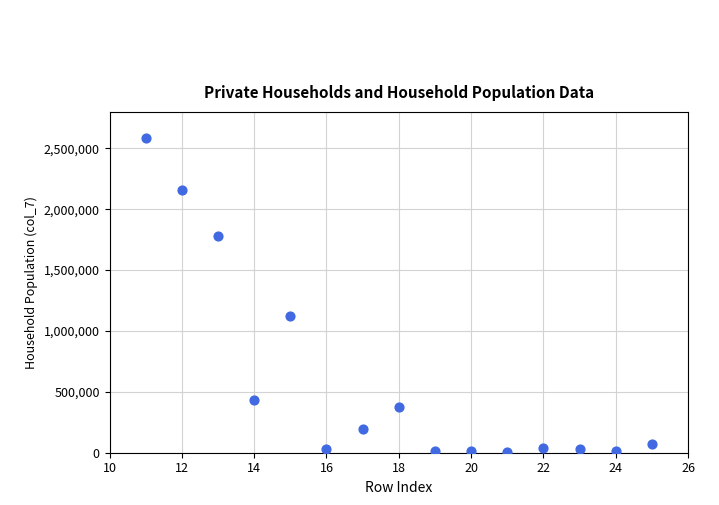

What Y value in the scatter plot is closest to 1294891?

1120101